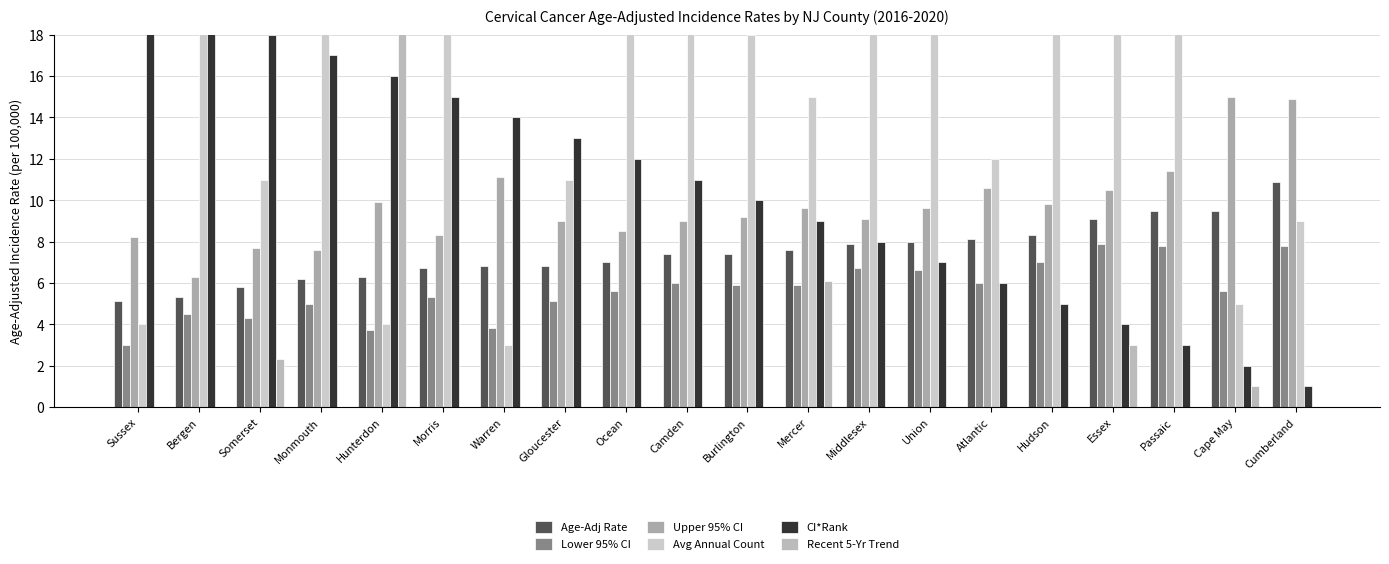

Is it true that Avg Annual Count equals 4.0 at Sussex?

True